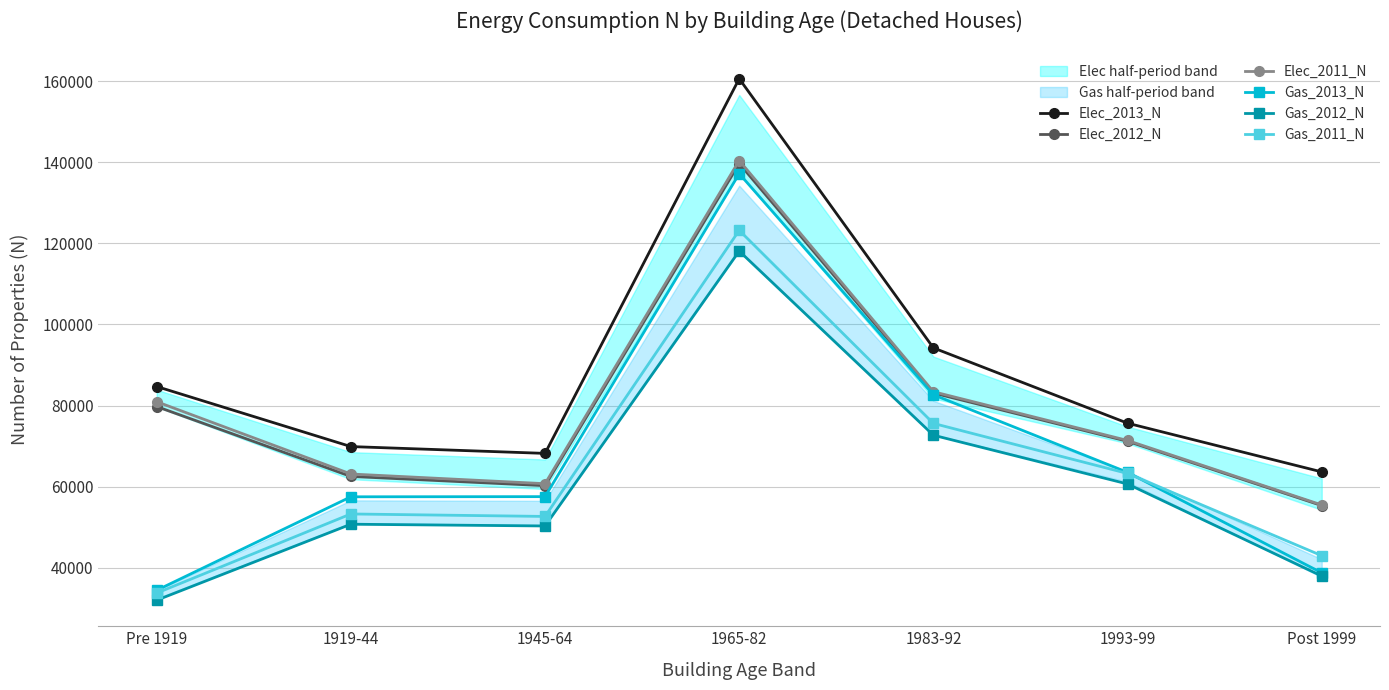

The Gas_2012_N series shows 40192 at 1983-92. True or false?

False